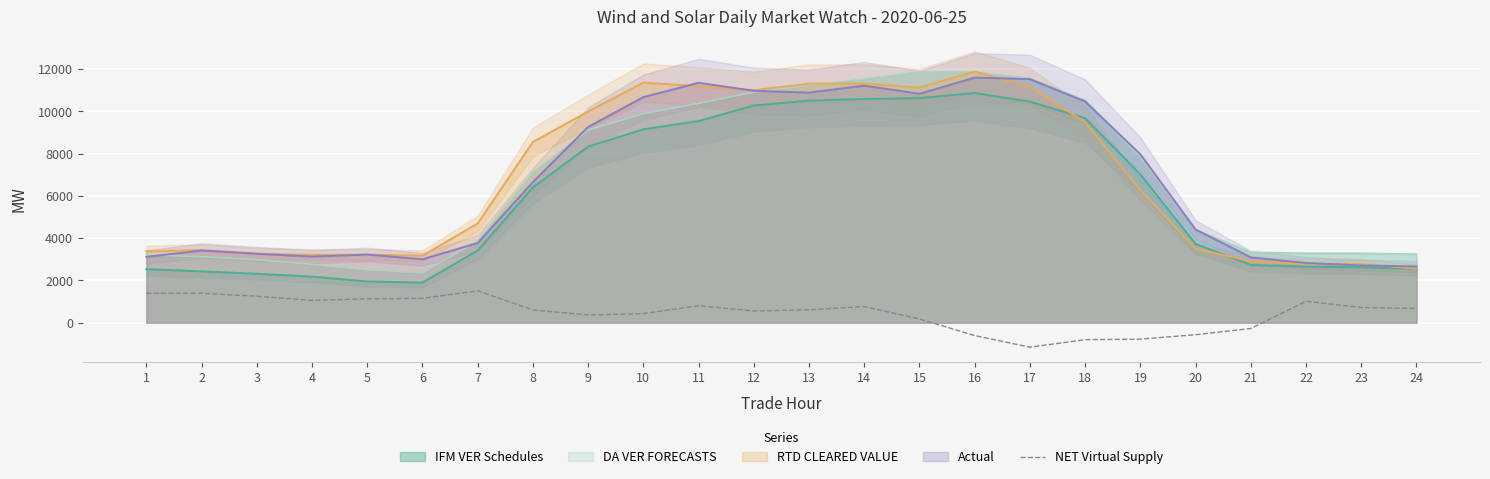

Is it true that the value at 22 is 1013.9?

True